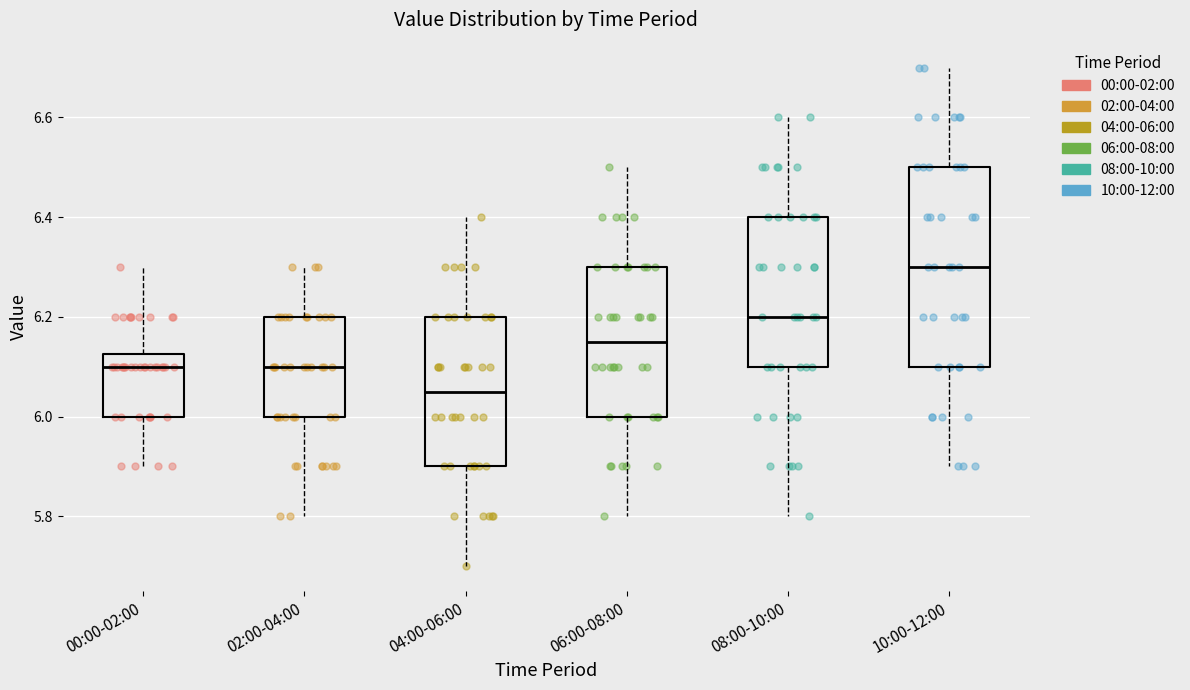

Reading left to right, transcribe this box plot: for each box, give where its median line is, the range the box spans, and where its two whiskers end, as read against the y-axis. The values are not printed on the chart, so give them approximately, as read against the axis.

00:00-02:00: median 6.10, box 6.00 to 6.12, whiskers 5.90 to 6.30
02:00-04:00: median 6.10, box 6.00 to 6.20, whiskers 5.80 to 6.30
04:00-06:00: median 6.06, box 5.90 to 6.20, whiskers 5.70 to 6.40
06:00-08:00: median 6.16, box 6.00 to 6.30, whiskers 5.80 to 6.50
08:00-10:00: median 6.20, box 6.10 to 6.40, whiskers 5.80 to 6.60
10:00-12:00: median 6.30, box 6.10 to 6.50, whiskers 5.90 to 6.70